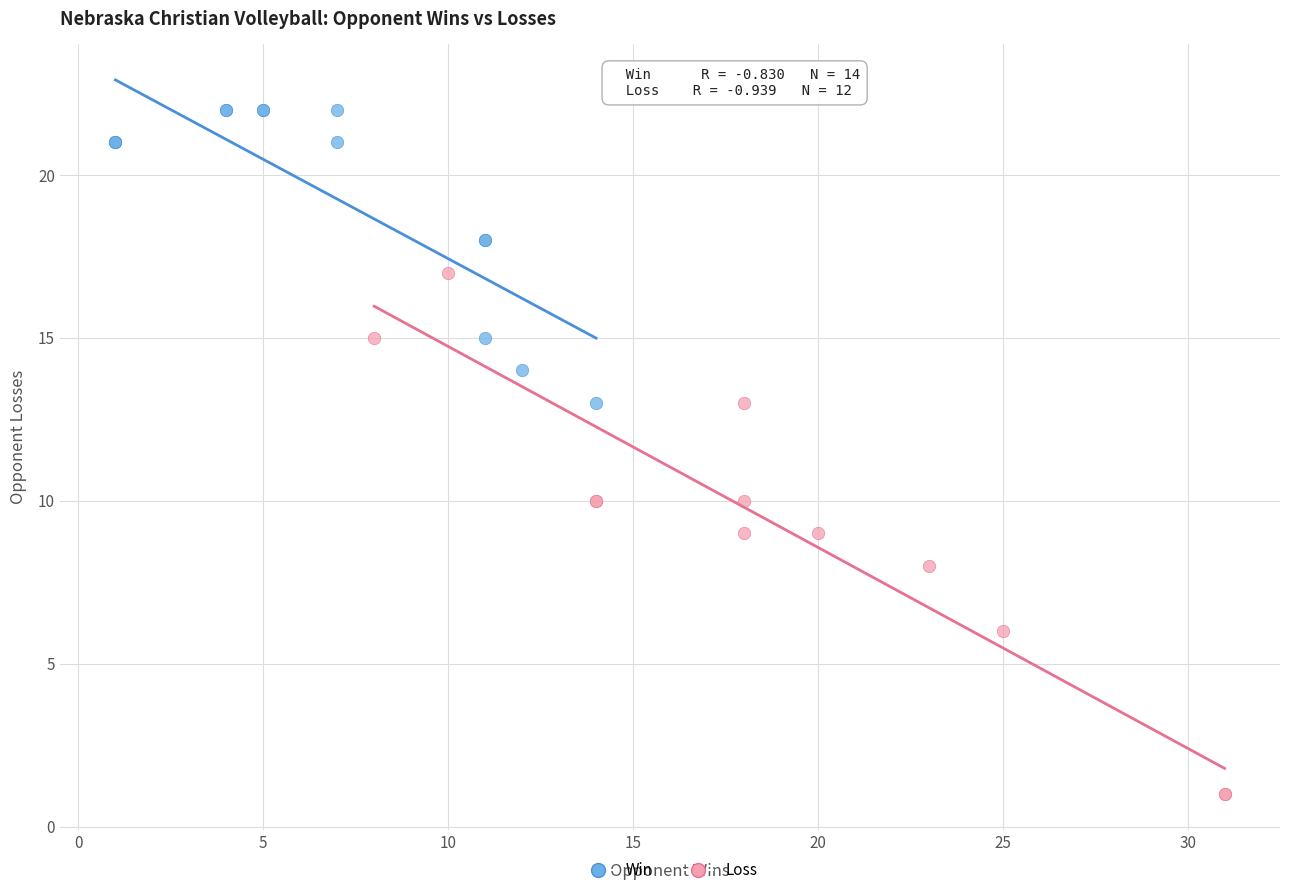

Which series has the largest Y range (max minus min)?

Loss